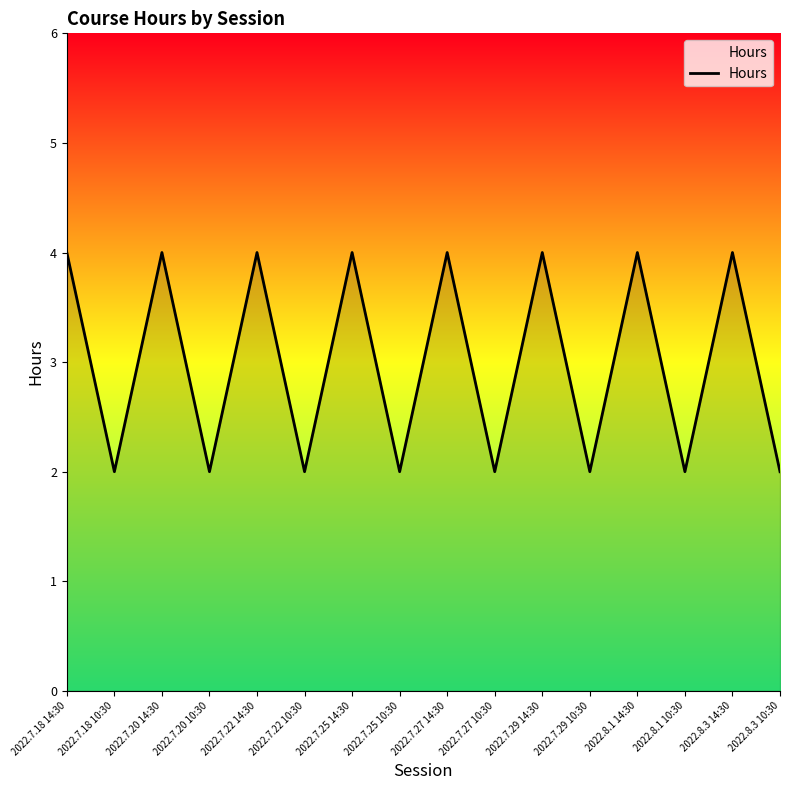

Reading right to left, list all the values displayed in this chart.

2022.8.3 10:30=2	2022.8.3 14:30=4	2022.8.1 10:30=2	2022.8.1 14:30=4	2022.7.29 10:30=2	2022.7.29 14:30=4	2022.7.27 10:30=2	2022.7.27 14:30=4	2022.7.25 10:30=2	2022.7.25 14:30=4	2022.7.22 10:30=2	2022.7.22 14:30=4	2022.7.20 10:30=2	2022.7.20 14:30=4	2022.7.18 10:30=2	2022.7.18 14:30=4